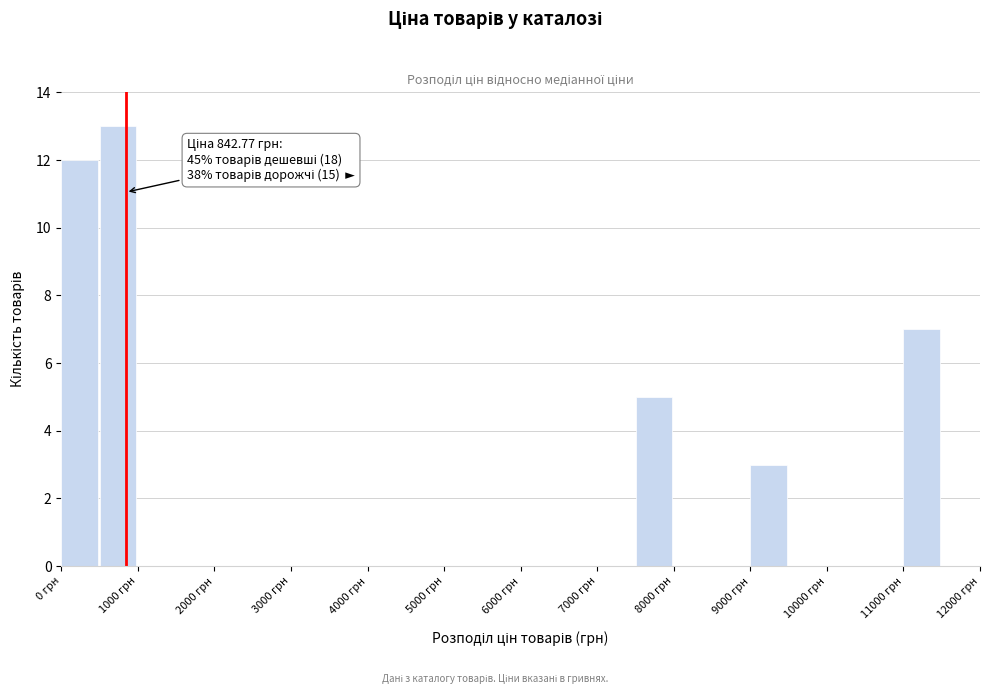

Over which range of the x-axis is the bar tallest?

500 to 1000